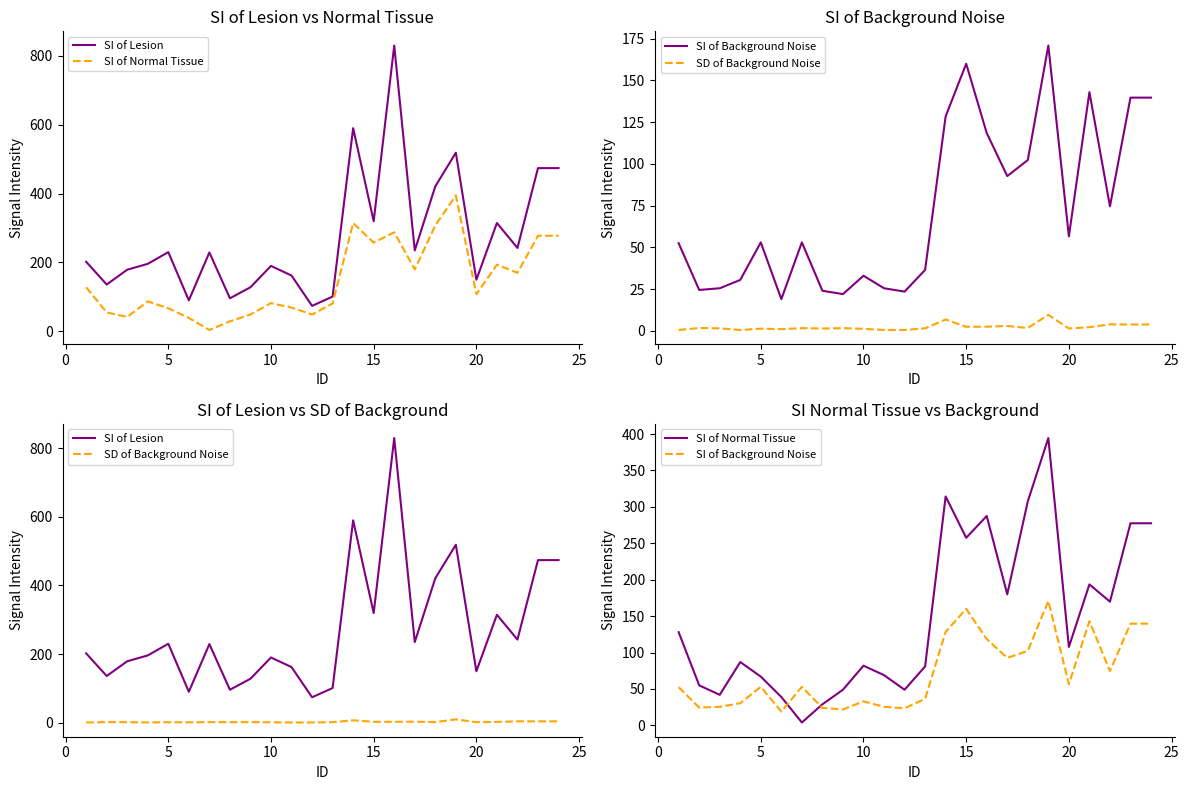

What is the lowest value of the SD of Background Noise series?

0.5